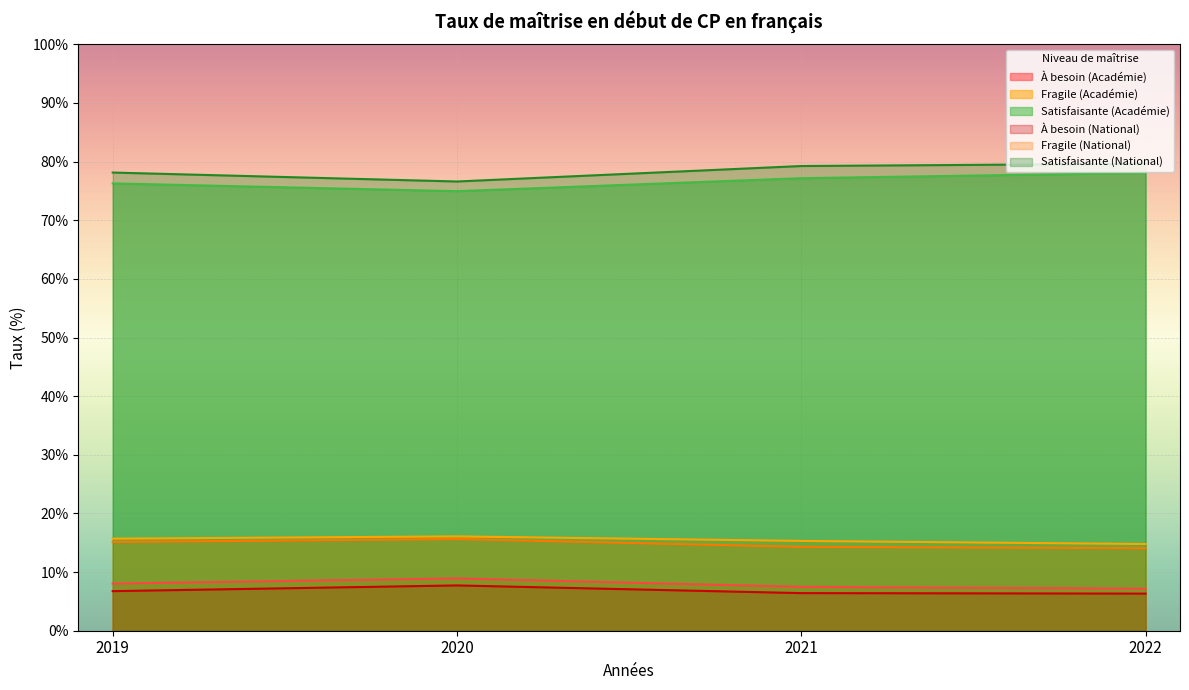

What is the average value of the Satisfaisante (Académie) series?

76.6